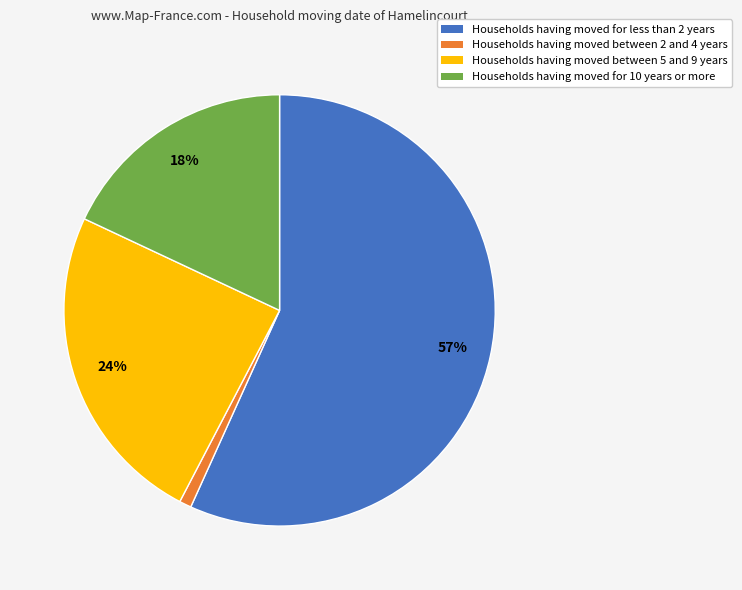

The Households having moved between 5 and 9 years slice represents 24% of the pie. True or false?

True